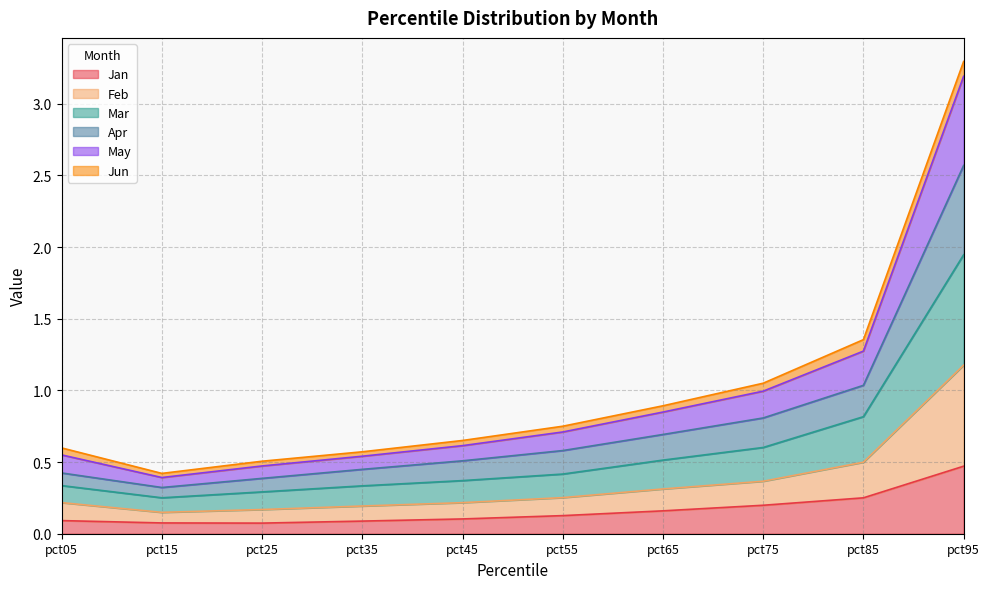

What are all the series names shown in the legend?

Jan, Feb, Mar, Apr, May, Jun